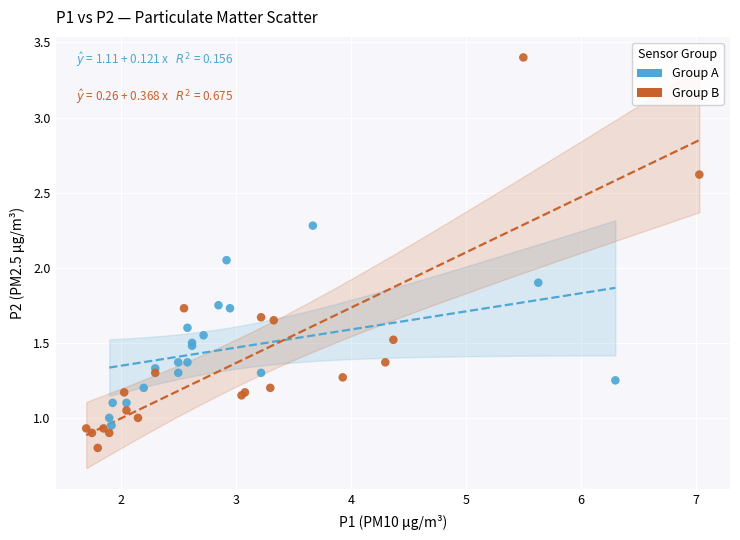

Which series has the widest spread of Y values?

Group B